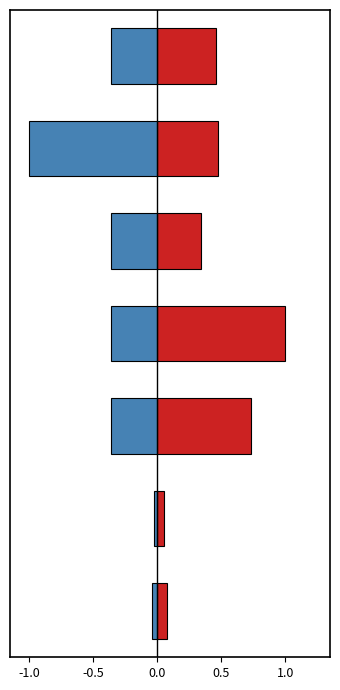

Which series has the largest range (max minus min)?

Negative Metric